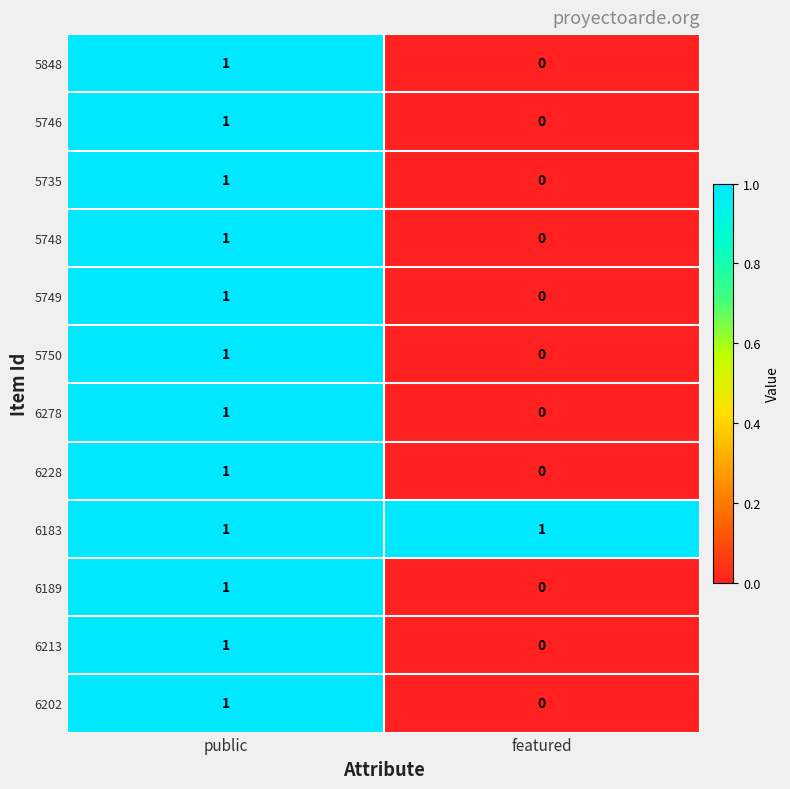

What is the total value across all series at public?

12